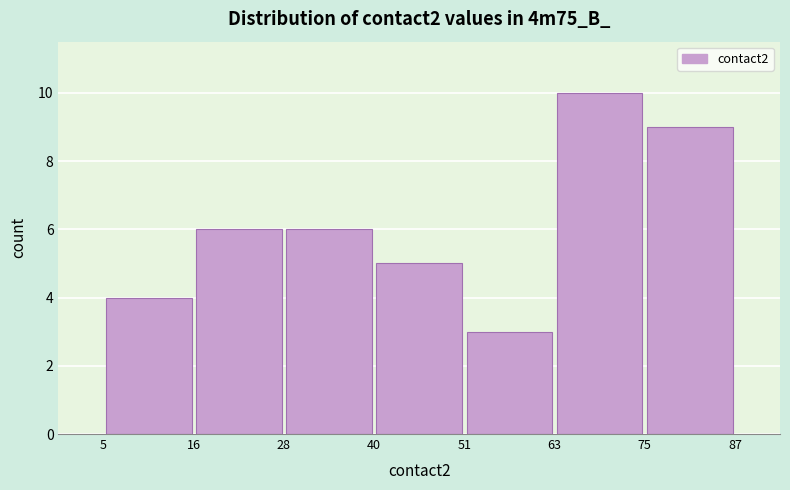

Over which range of the x-axis is the bar tallest?

63 to 75